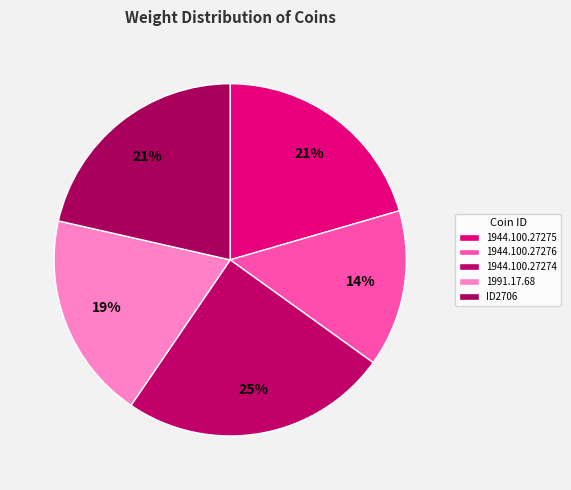

Is there any slice that represents more than half of the pie?

No